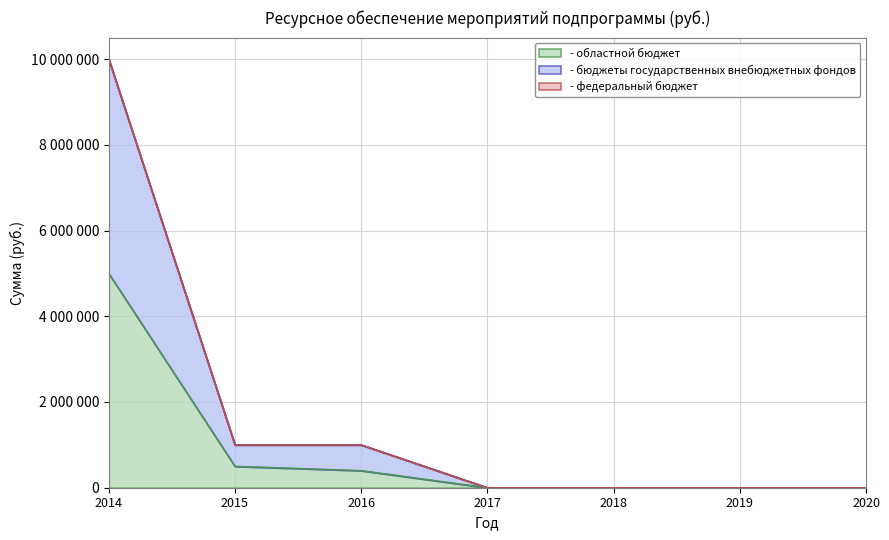

Reading right to left, transcribe all the data shown in this chart.

- областной бюджет: 0	0	0	0	400000	500000	5000000
- бюджеты государственных внебюджетных фондов: 0	0	0	0	1000000	1000000	10000000